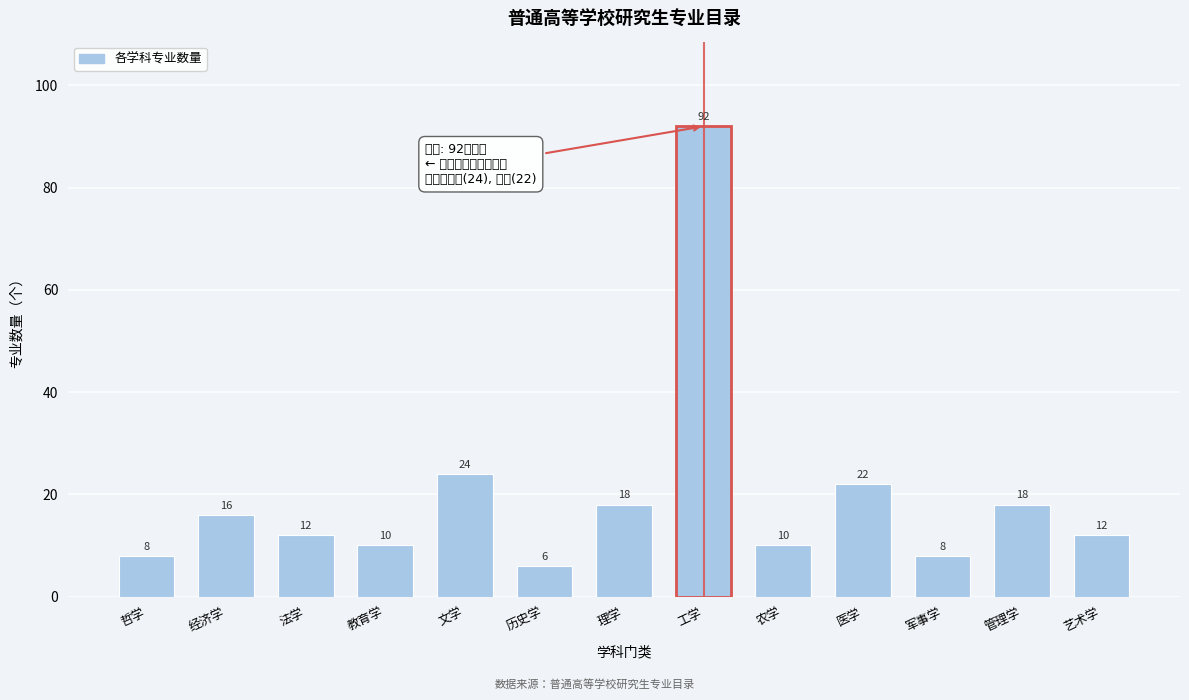

Reading right to left, transcribe all the data shown in this chart.

艺术学=12	管理学=18	军事学=8	医学=22	农学=10	工学=92	理学=18	历史学=6	文学=24	教育学=10	法学=12	经济学=16	哲学=8